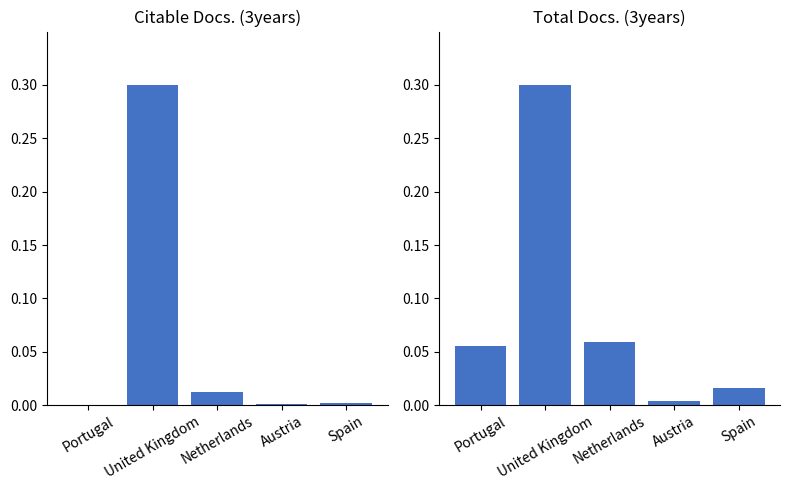

List the labels in order of Total Docs. (3years) value, largest first.

United Kingdom, Netherlands, Portugal, Spain, Austria